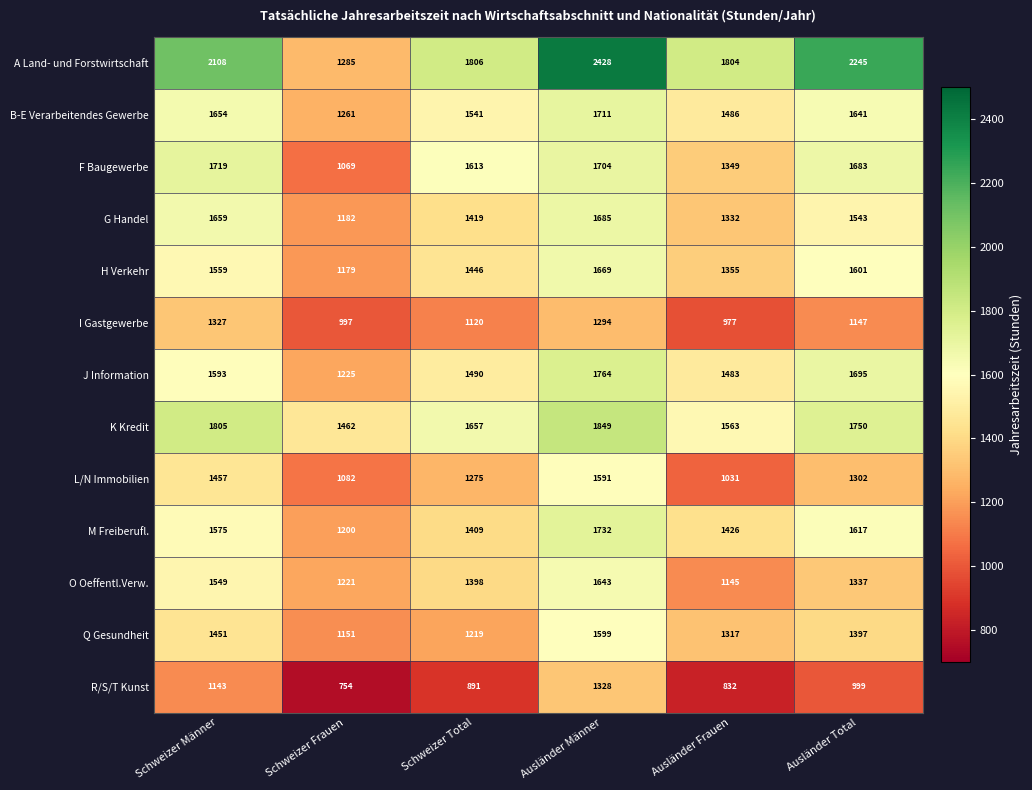

How many categories are shown in the chart?

6